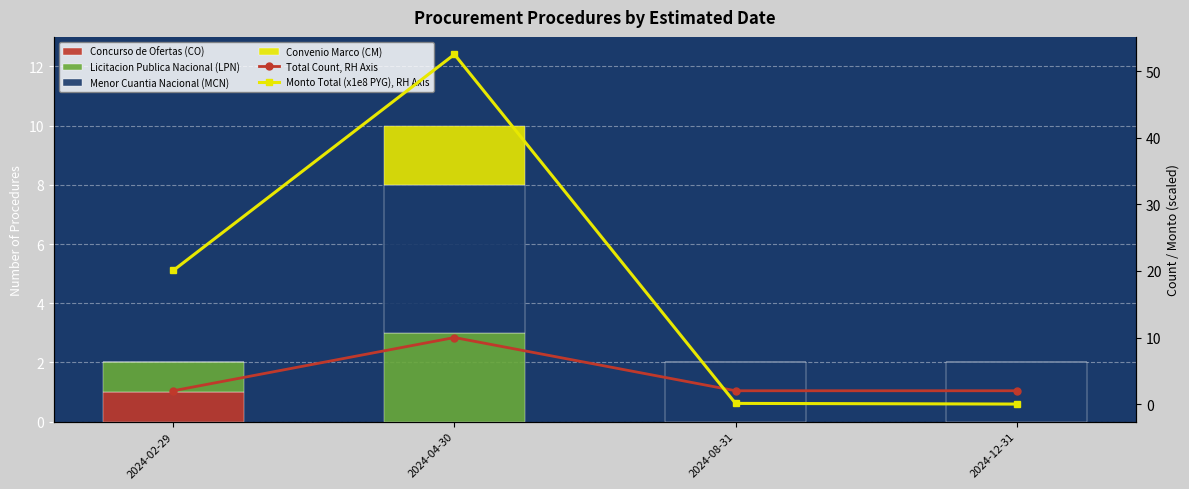

What is the difference between the maximum and minimum values in the Convenio Marco (CM) series?

2.0